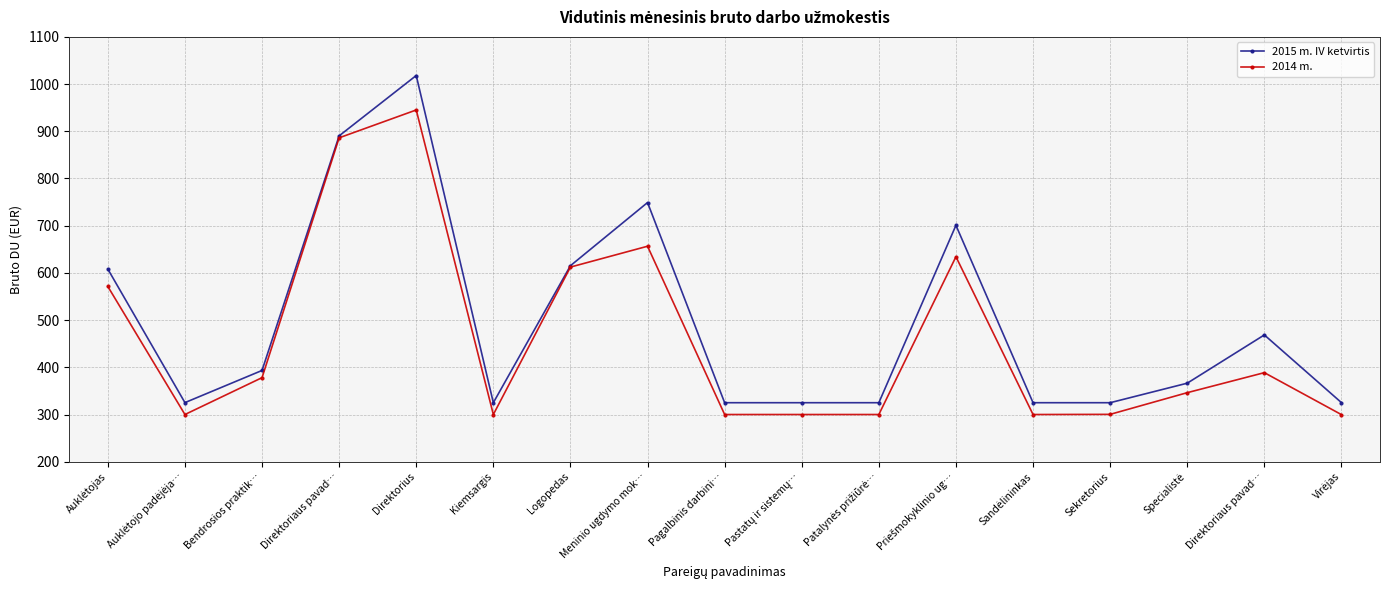

What is the greatest value displayed?

1018.2